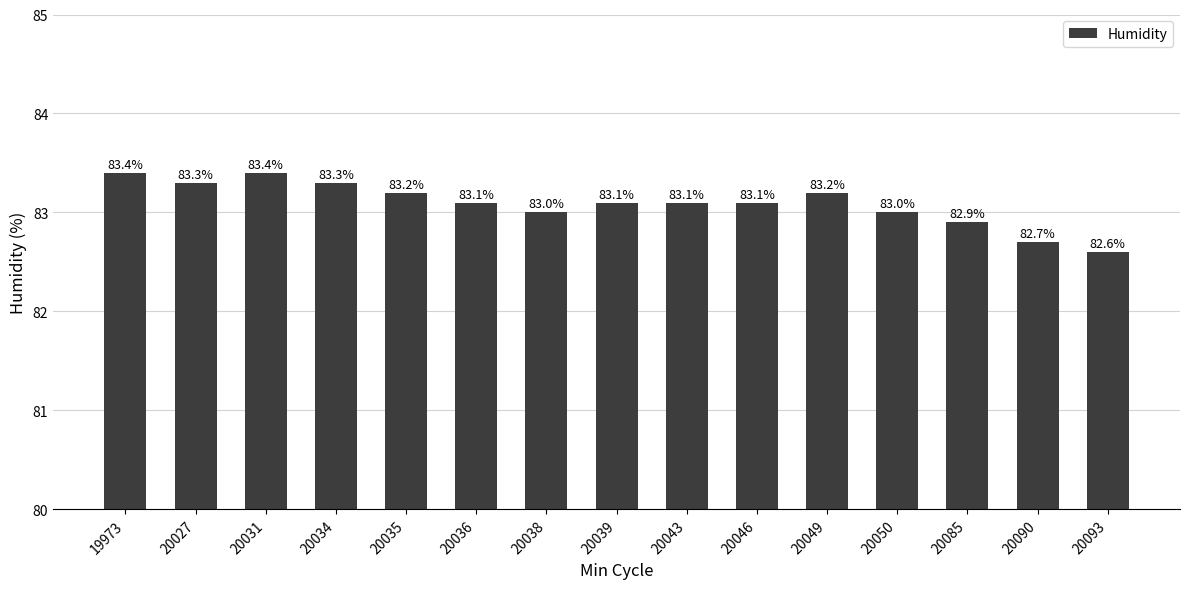

What is the smallest value displayed?

82.6